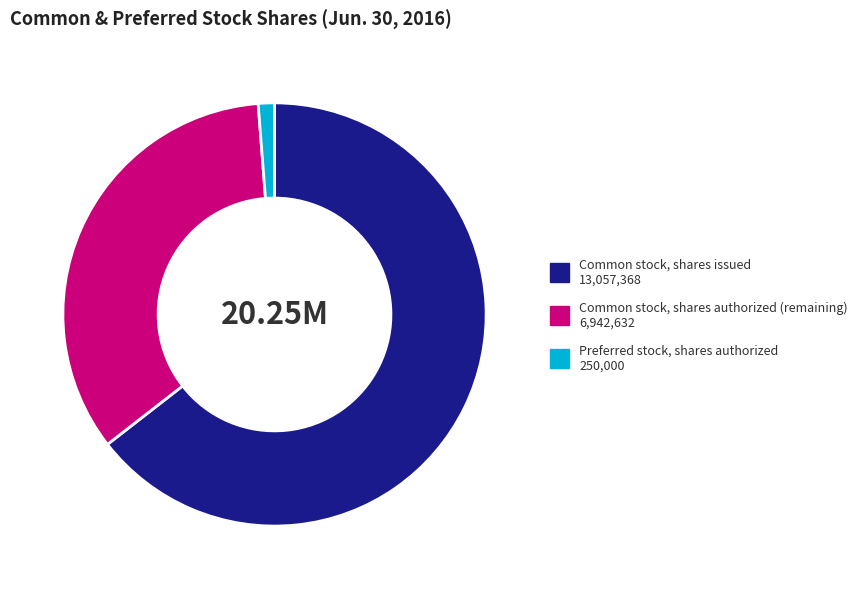

Which slice represents more than half of the pie?

Common stock, shares issued